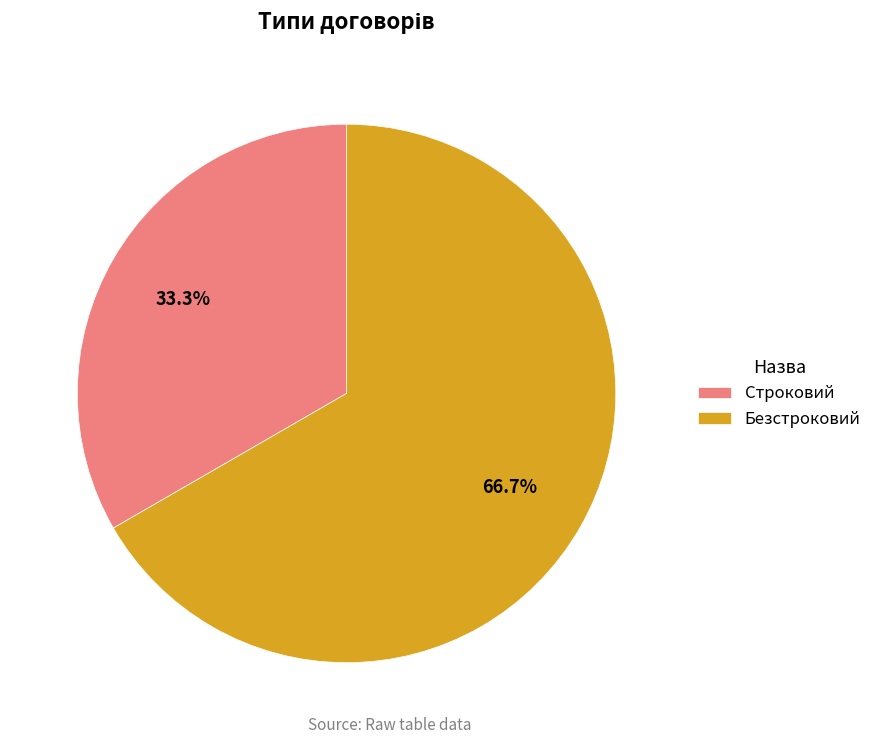

Count the number of slices in the pie.

2